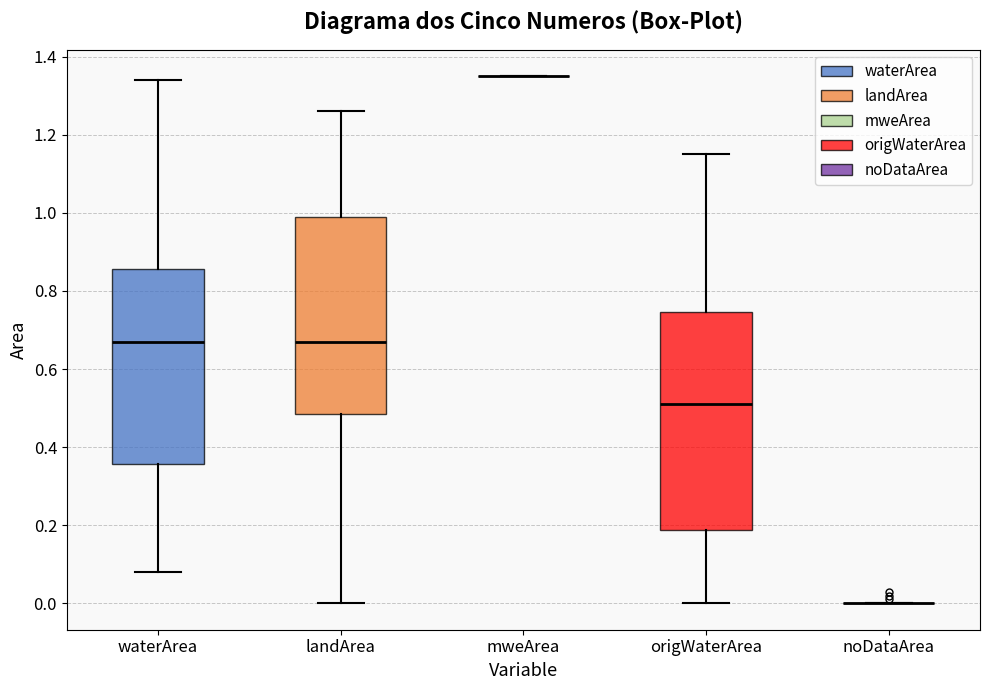

Which box is the tallest, from its lower edge to its upper edge?

origWaterArea